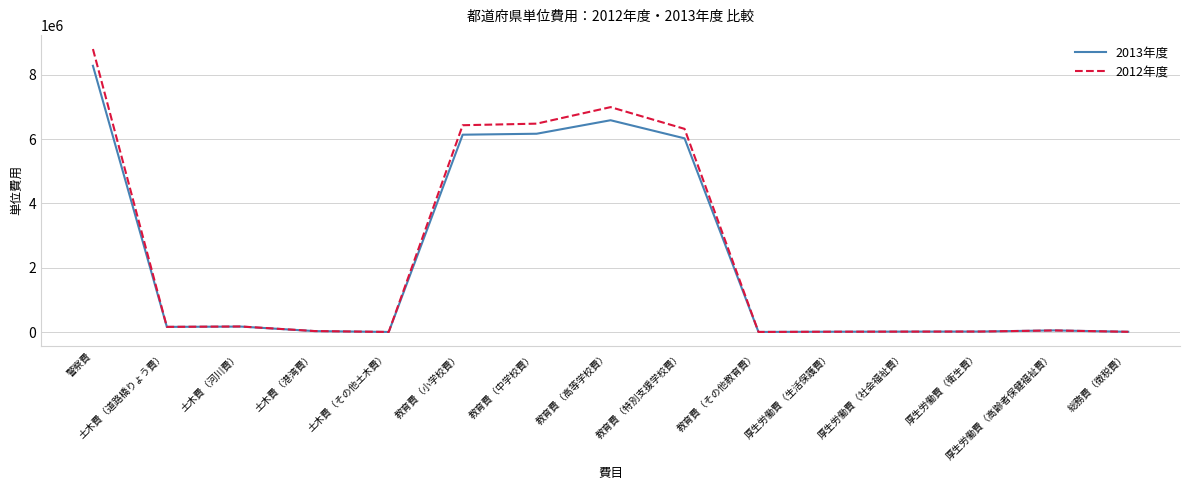

Where does the 2012年度 series first go above 48000?

警察費